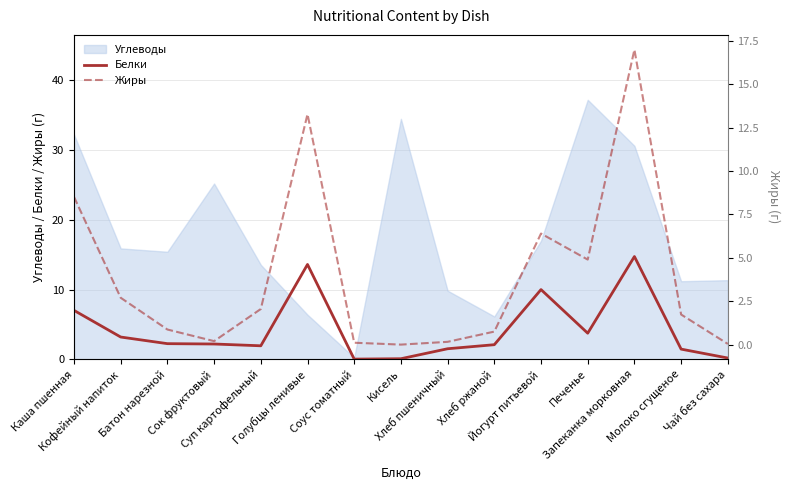

What is the maximum value for Белки?

14.7